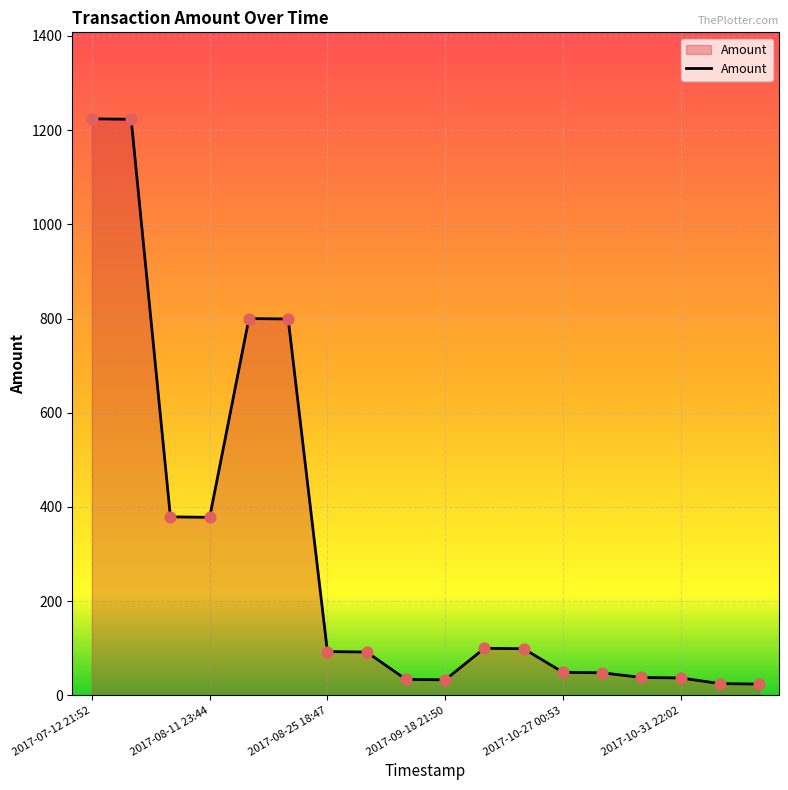

What is the difference between the maximum and minimum values?

1200